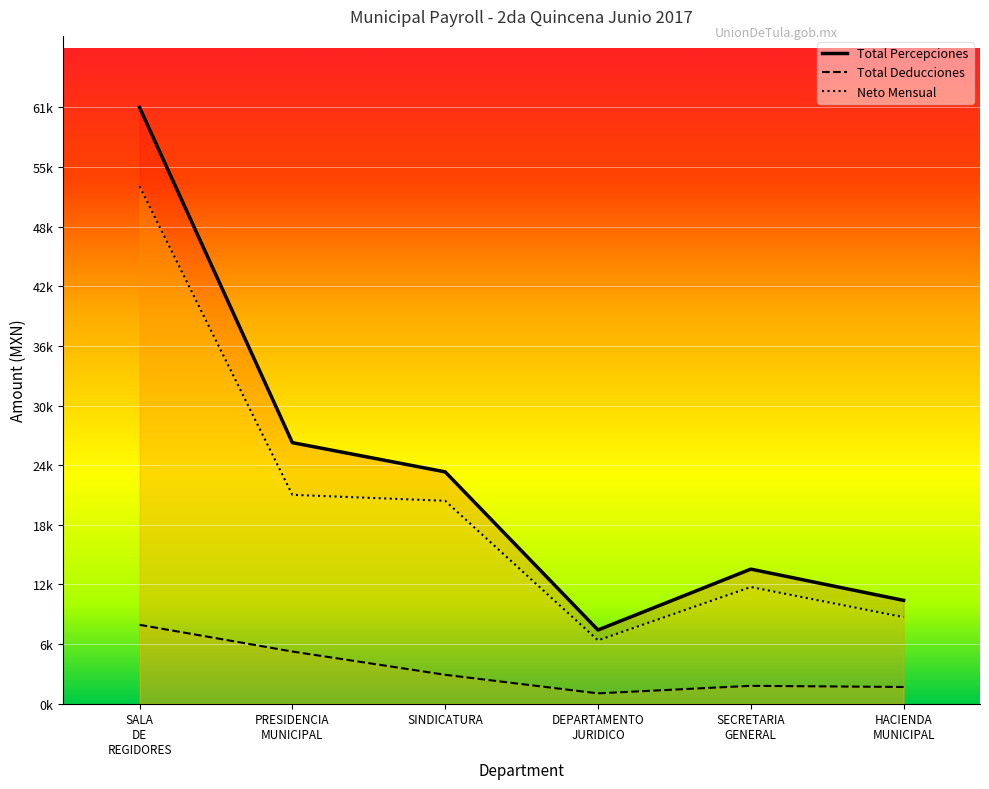

How many interior local valleys does the total_deducciones series have?

1